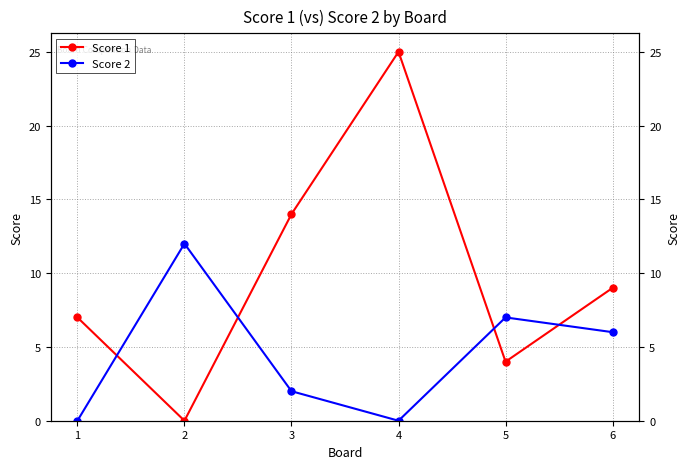

Is it true that Score 1 equals 4 at 5?

True